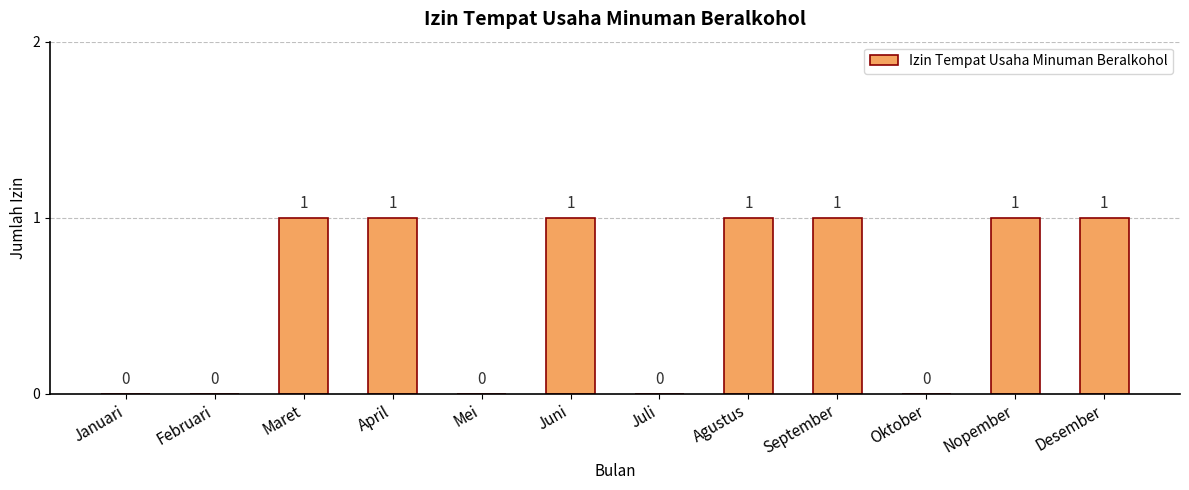

The chart shows a value of 1 at Maret. True or false?

True